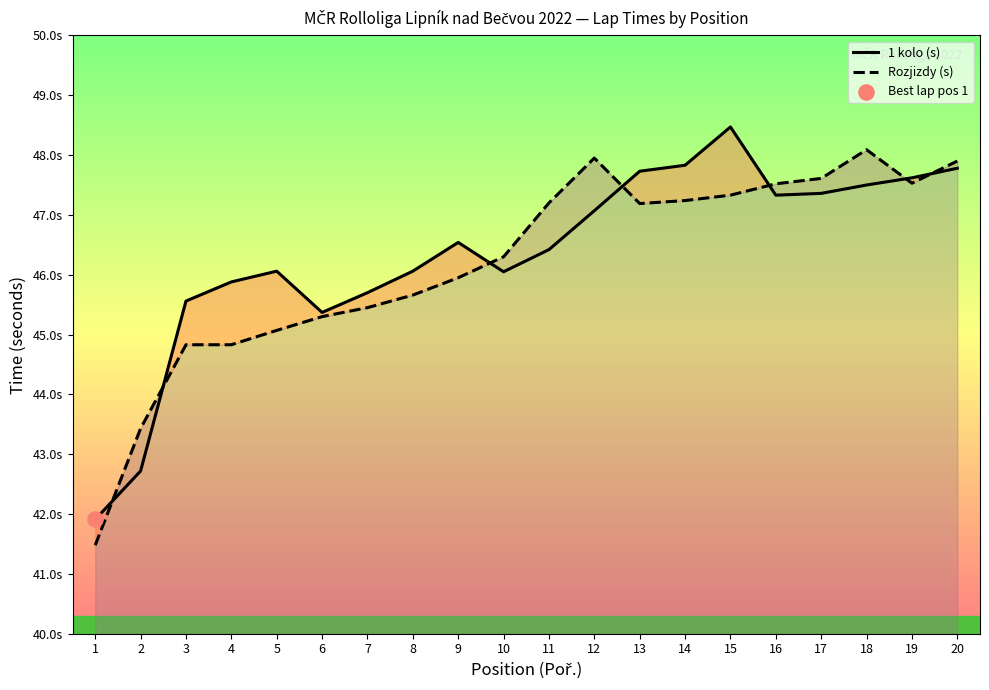

At which category is the sum across all series the highest?

15